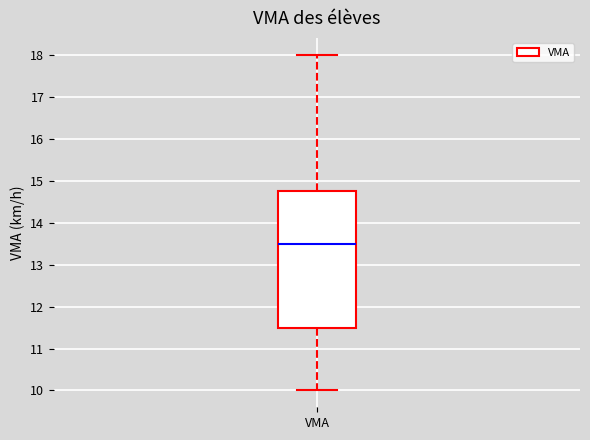

Where does the lower whisker of the box for VMA end on the y-axis? The values are not printed on the chart, so give them approximately, as read against the axis.

10.0